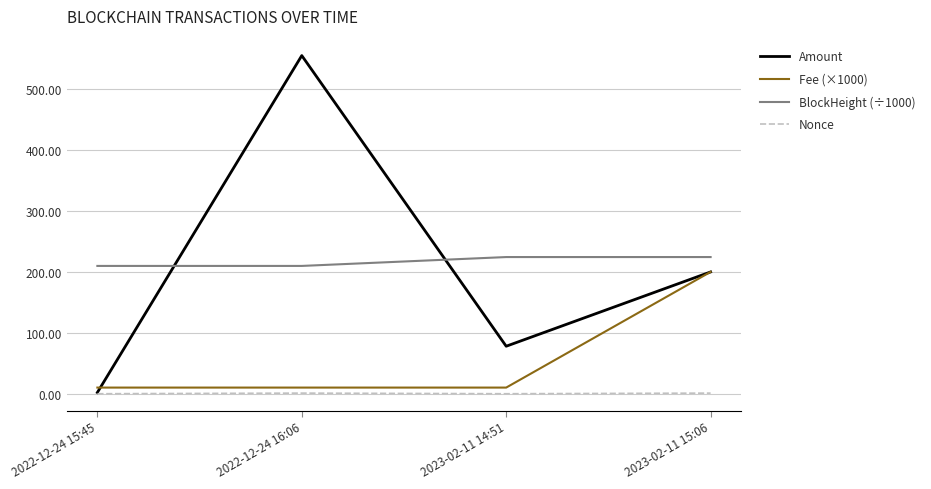

What position from the left is 2022-12-24 15:45?

1